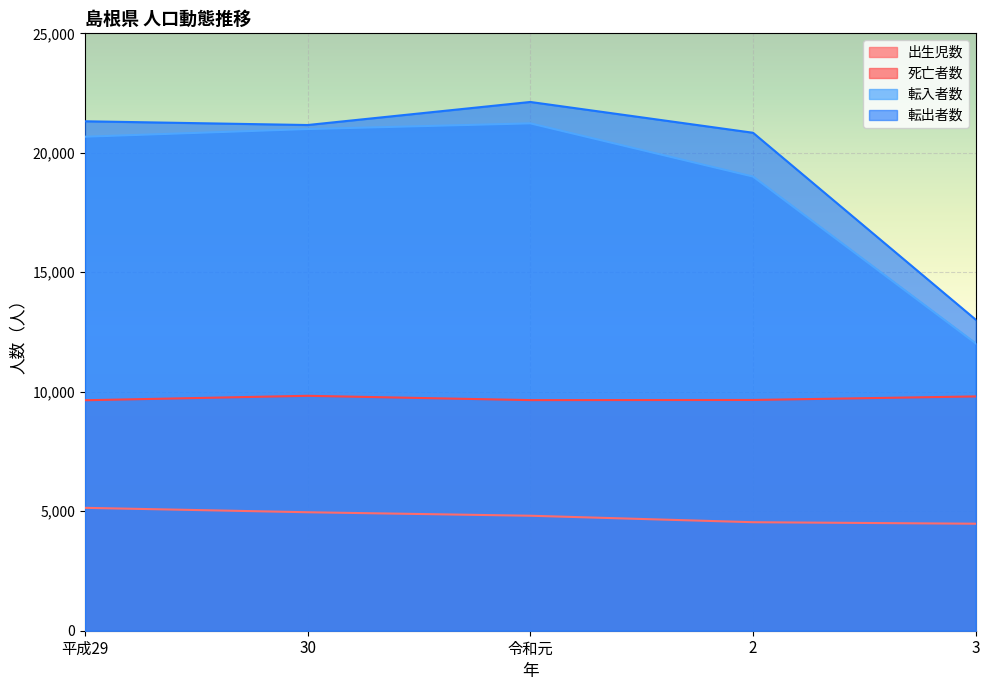

Reading left to right, transcribe all the data shown in this chart.

出生児数: 5143	4958	4812	4541	4478
死亡者数: 9645	9831	9651	9657	9805
転入者数: 20673	20994	21232	19005	12024
転出者数: 21320	21163	22128	20839	13016